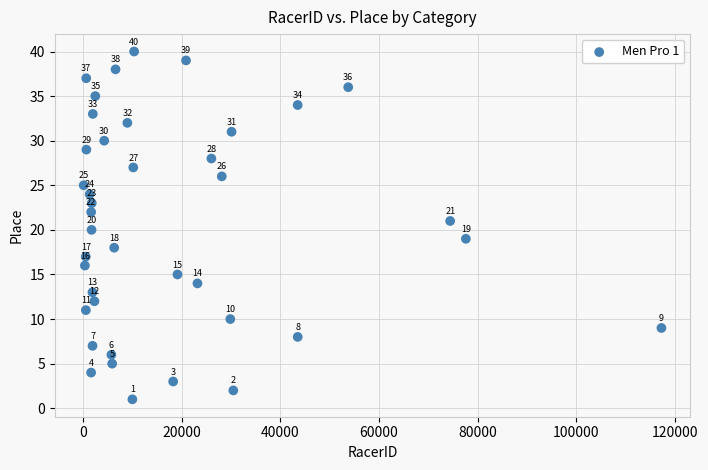

What is the range of Y values (max minus min)?

39